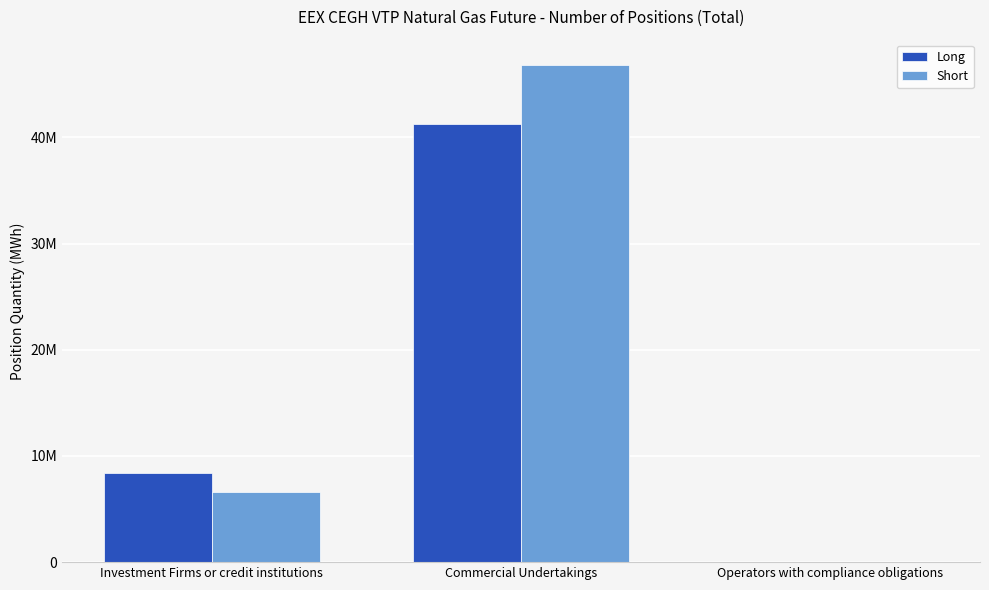

At which category is the sum across all series the highest?

Commercial Undertakings